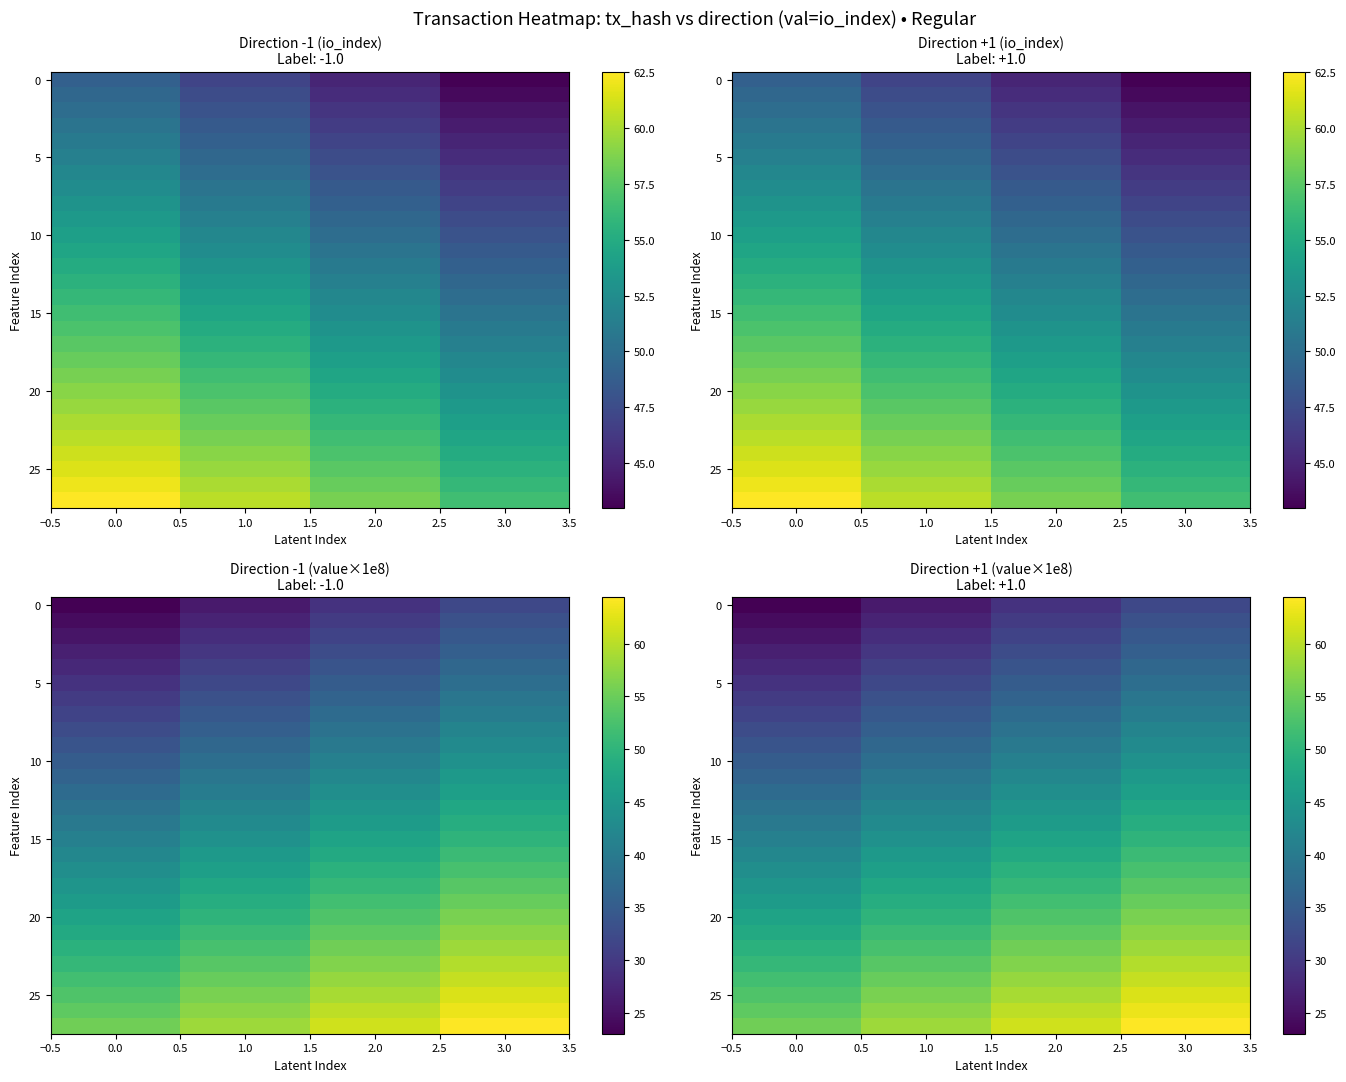

The row_25 series shows 107.3 at 1.0. True or false?

False